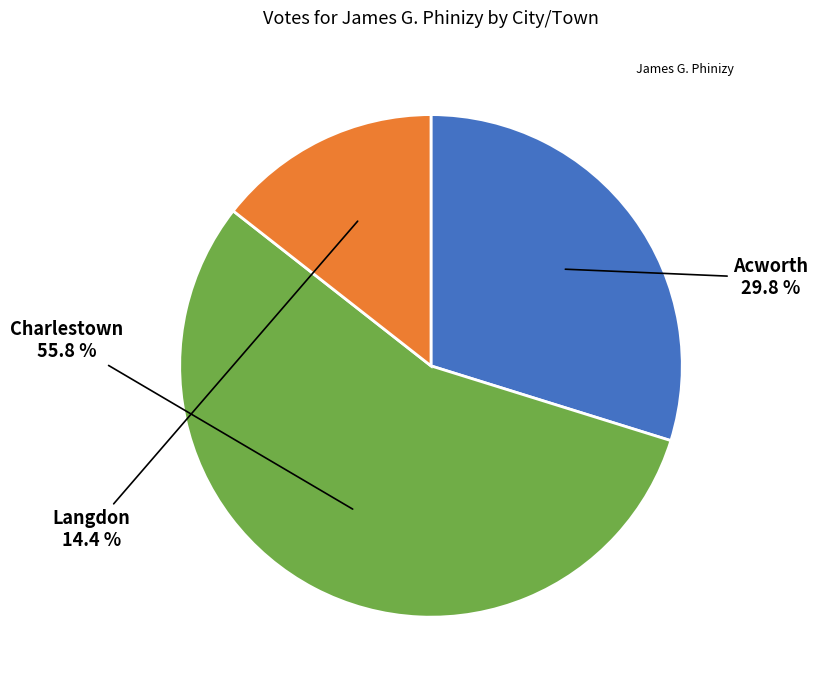

Does any single category account for the majority?

Yes